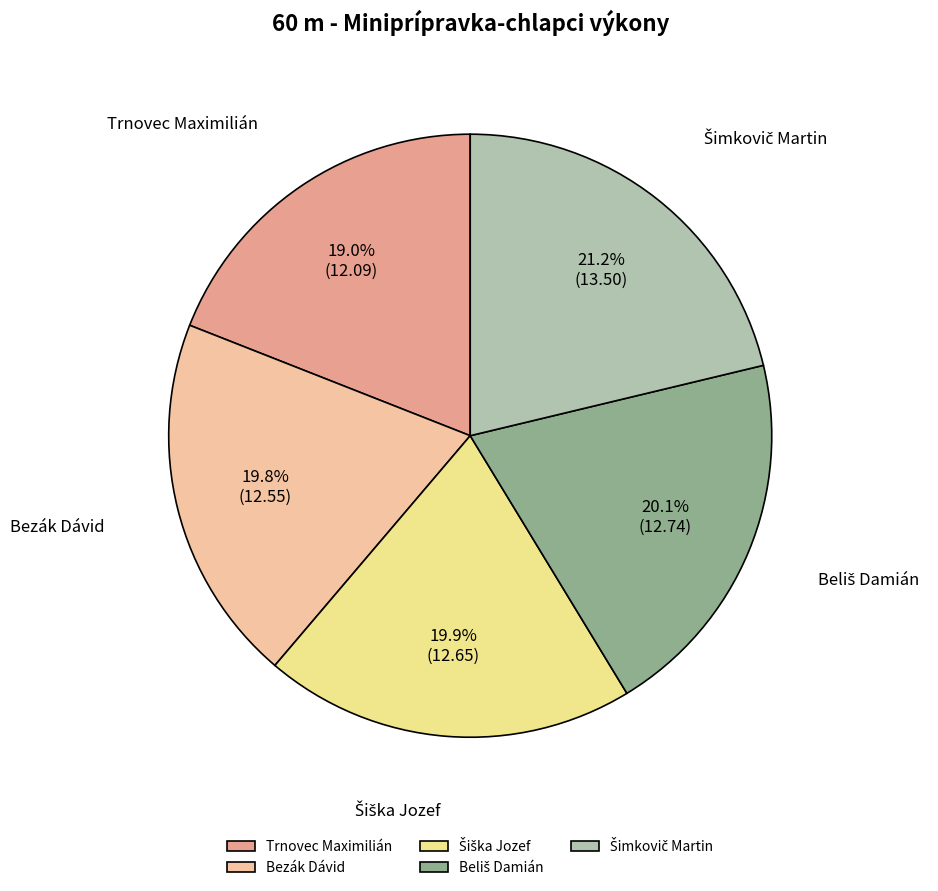

Is the sum of Bezák Dávid and Trnovec Maximilián greater than half?

No